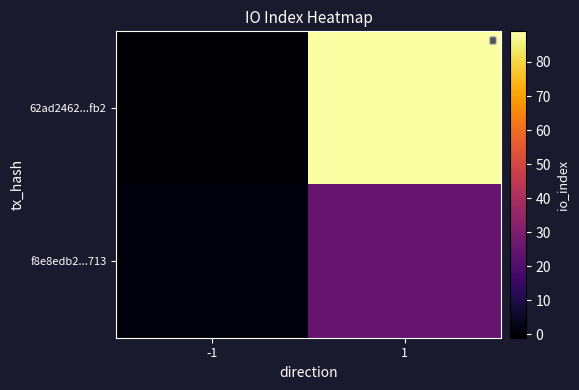

Which has a higher value, 1 or -1?

1